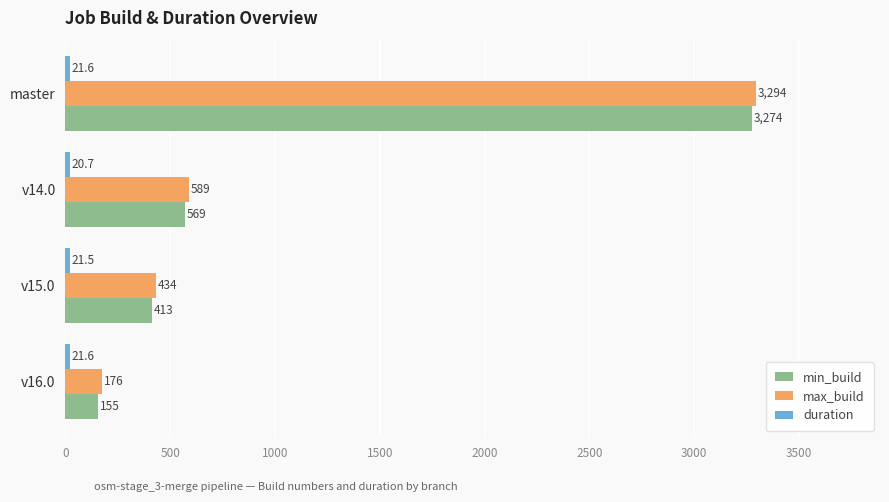

True or false: min_build has a value of 155.0 at v16.0.

True